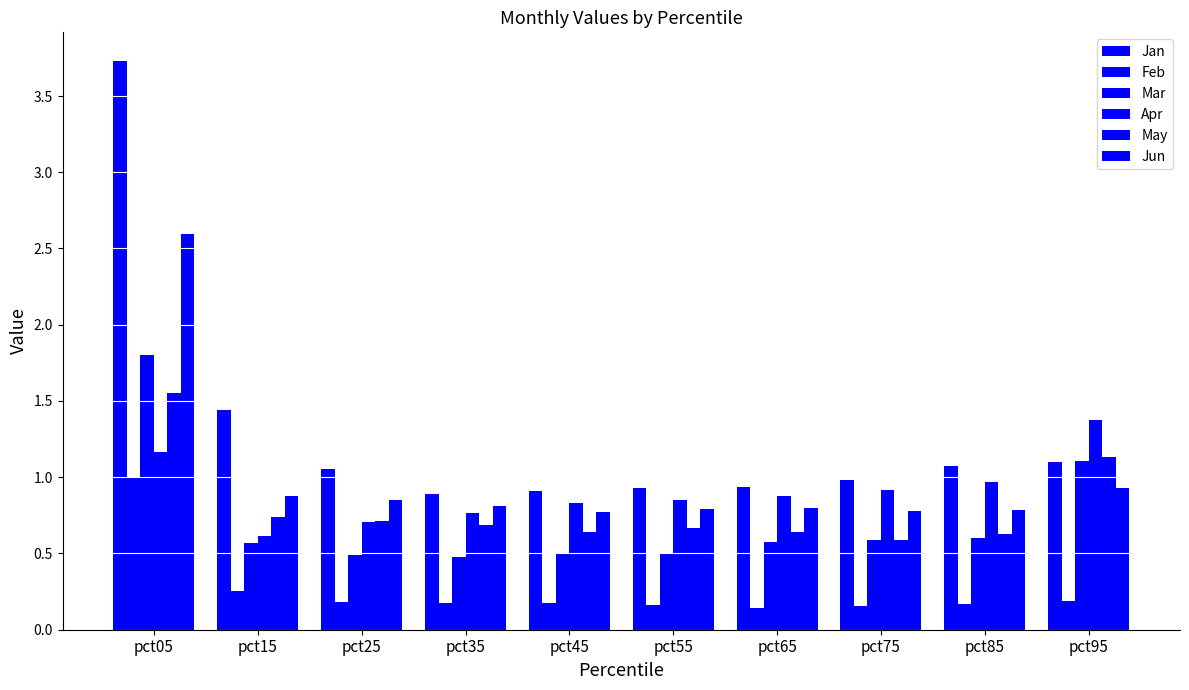

Which has a higher value, pct25 or pct55?

pct25